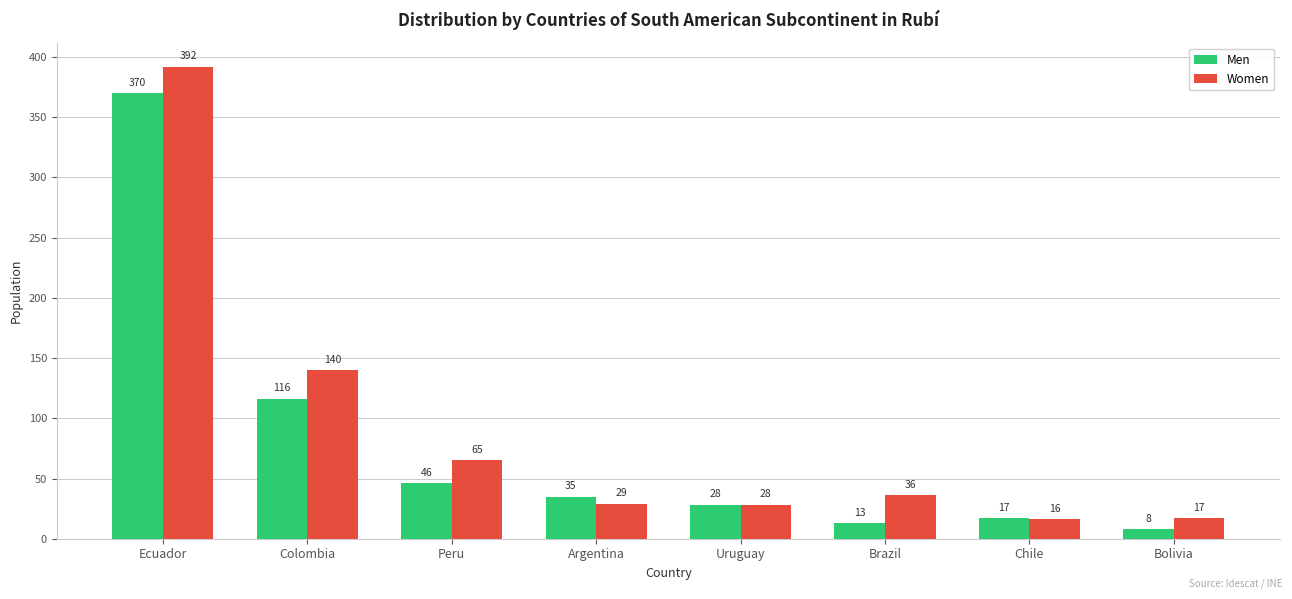

True or false: Men has a value of 46 at Peru.

True